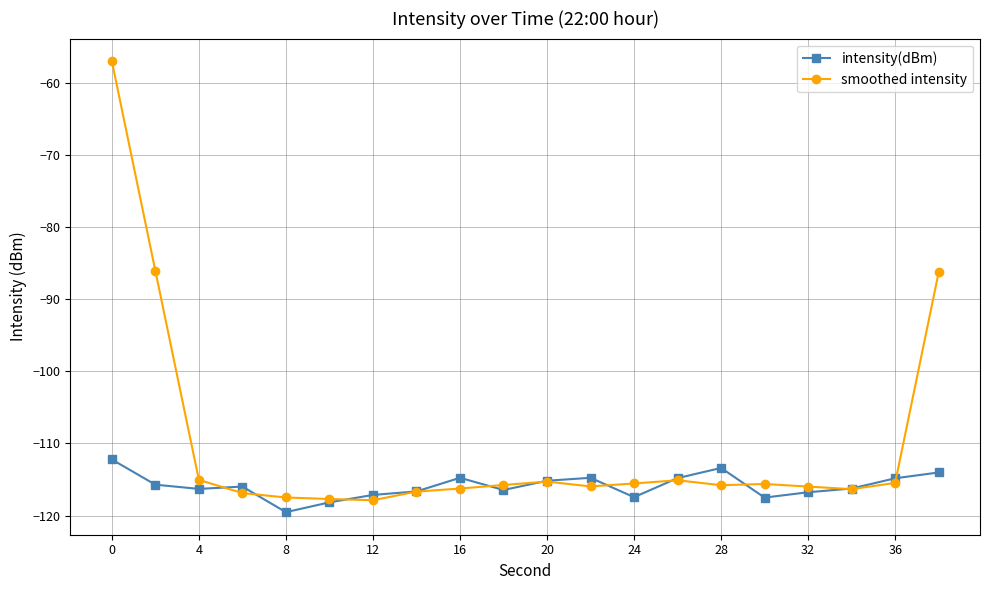

Which series has the largest total across all categories?

smoothed intensity